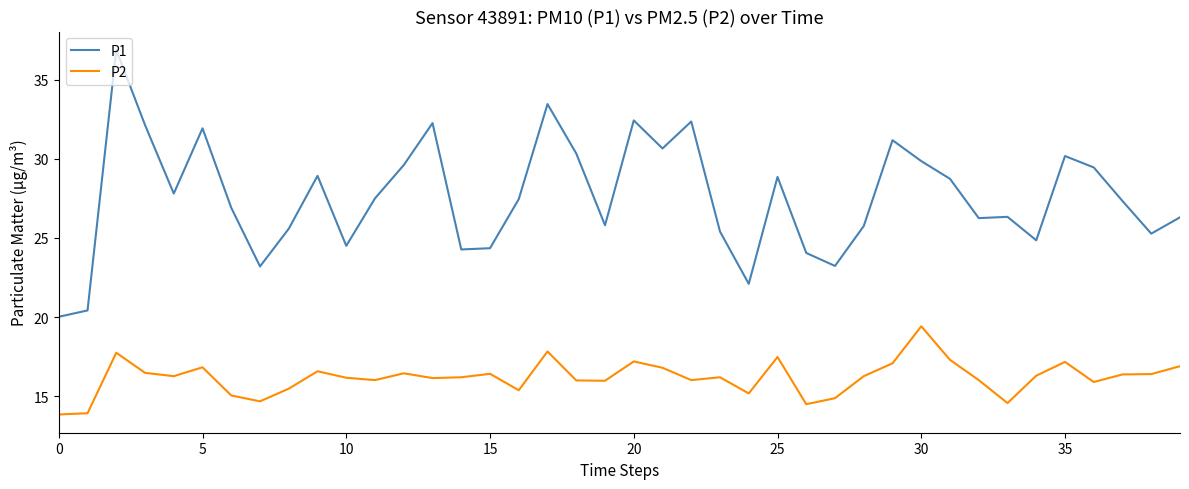

Which series has the largest range (max minus min)?

P1